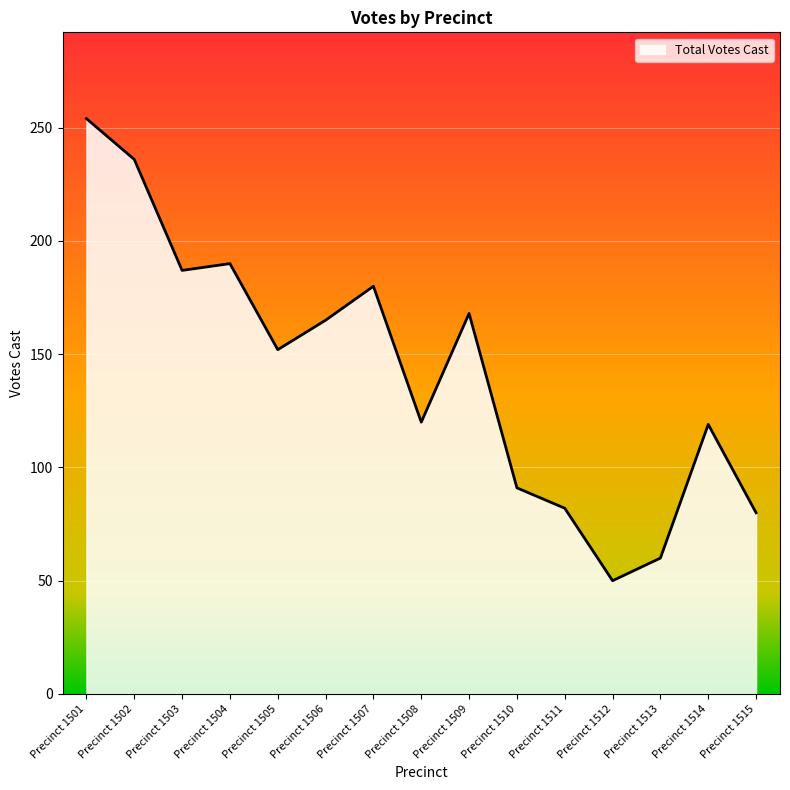

At which category does the chart reach its minimum across all series?

Precinct 1512